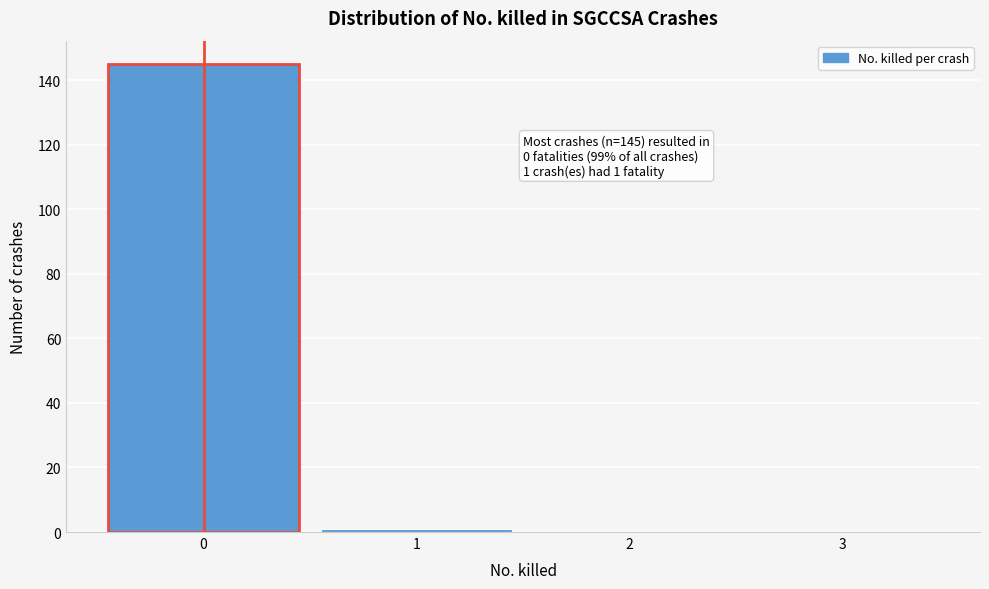

Over which range of the x-axis is the bar tallest?

-0.5 to 0.5